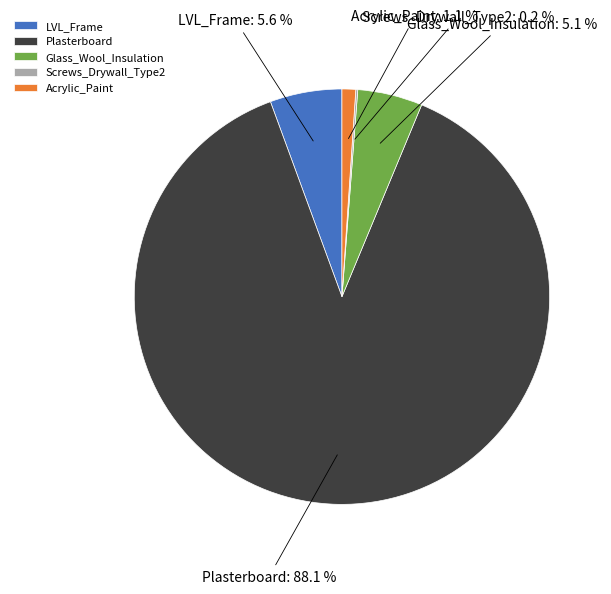

True or false: LVL_Frame accounts for 6% of the total.

True